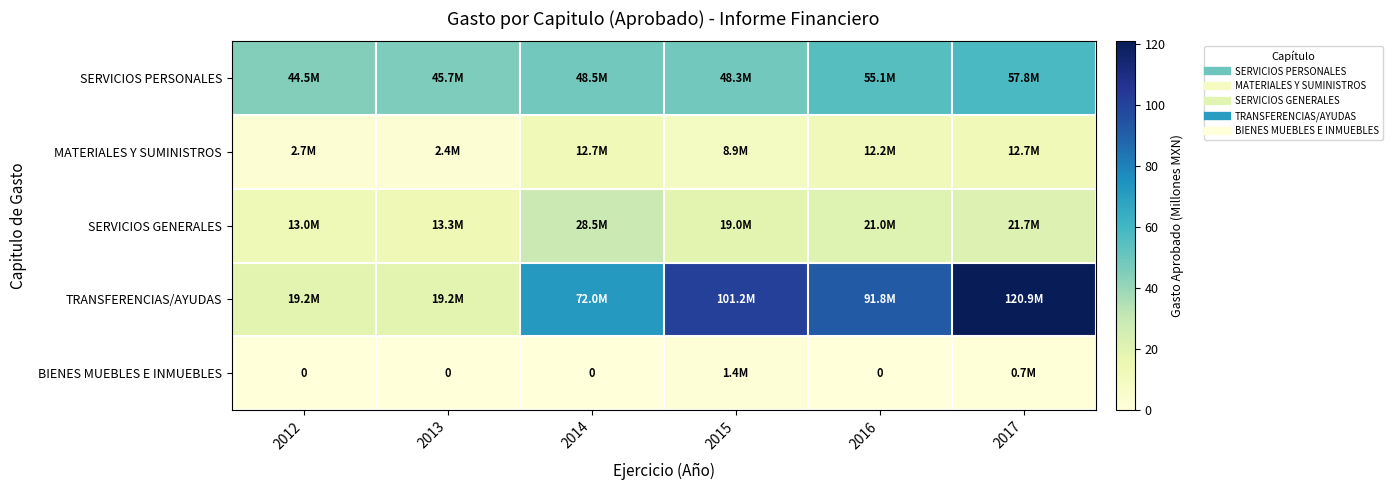

Where does the MATERIALES Y SUMINISTROS series first go above 12?

2014